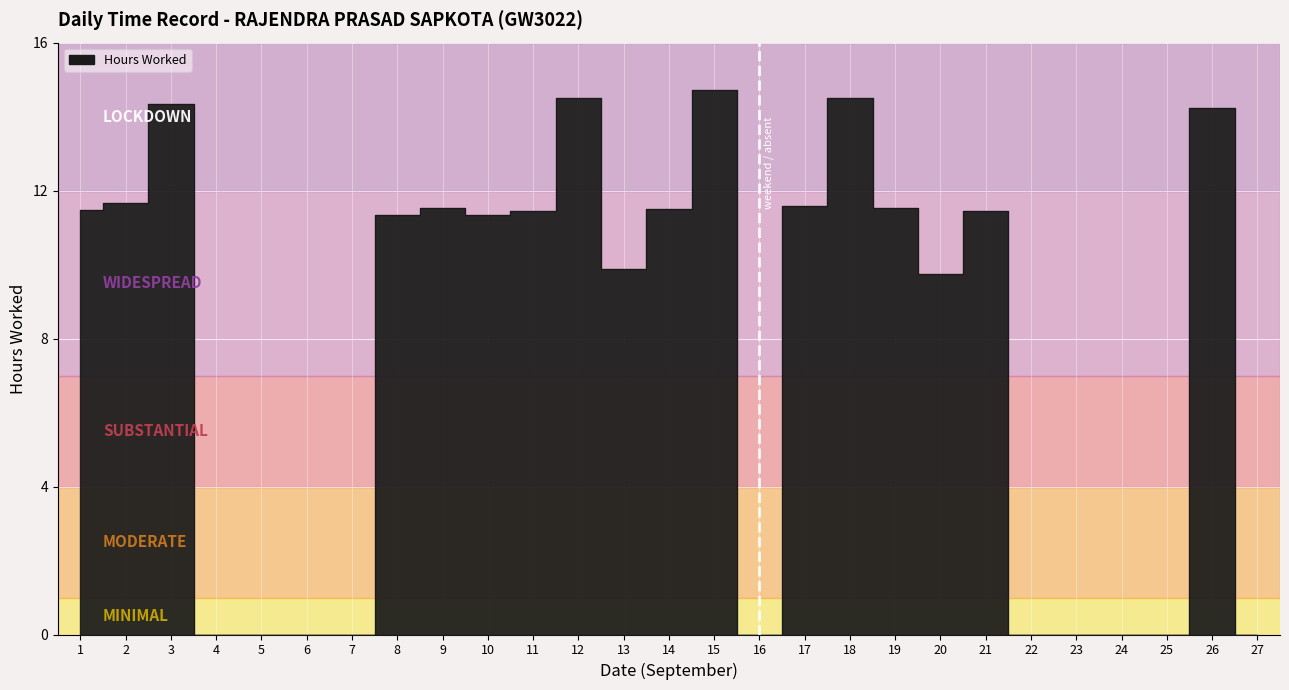

Where does the data first go above 11?

1